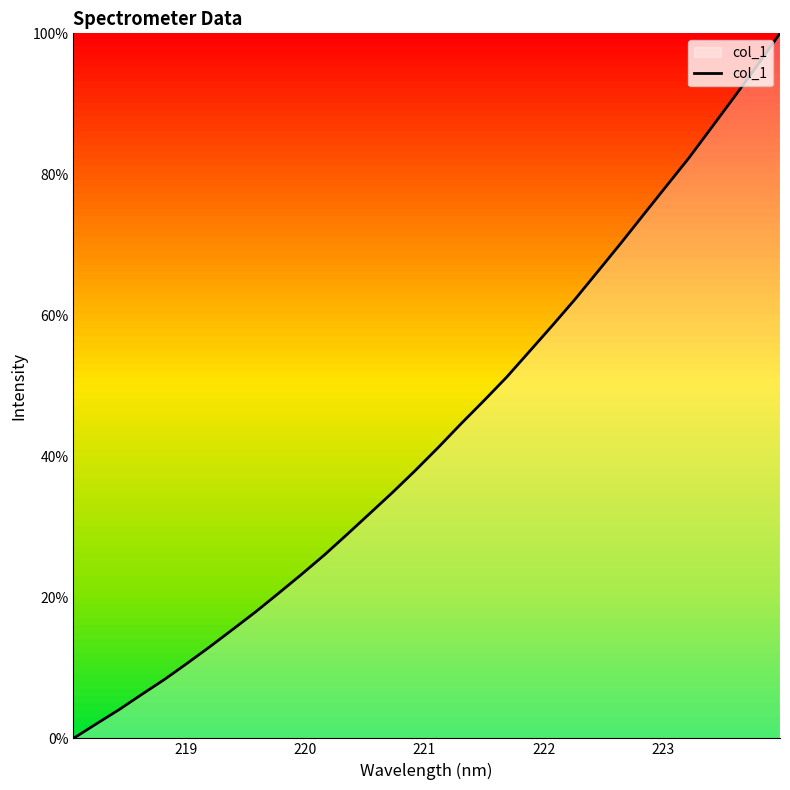

What is the greatest value displayed?

100.0